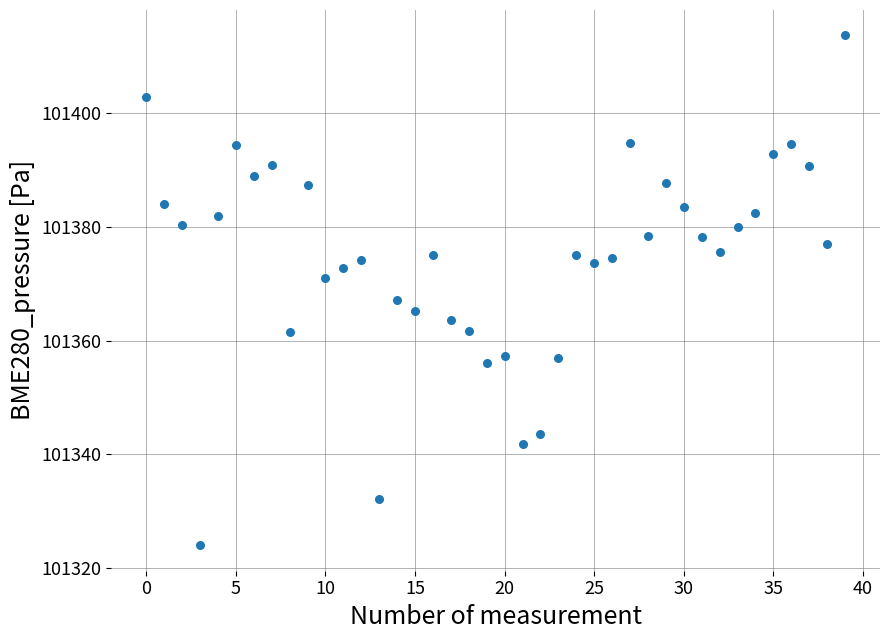

What is the range of Y values (max minus min)?

89.5